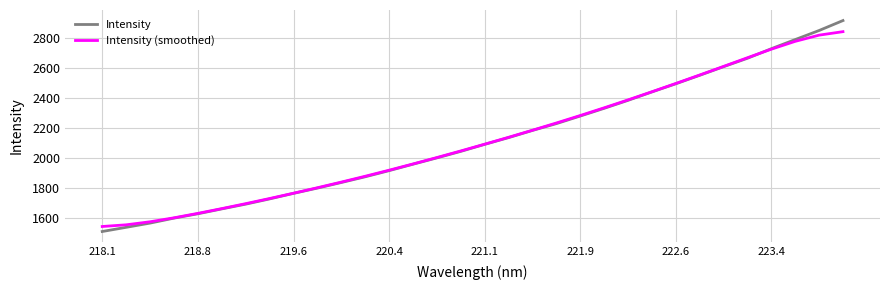

What is the lowest value of the Intensity series?

1512.7